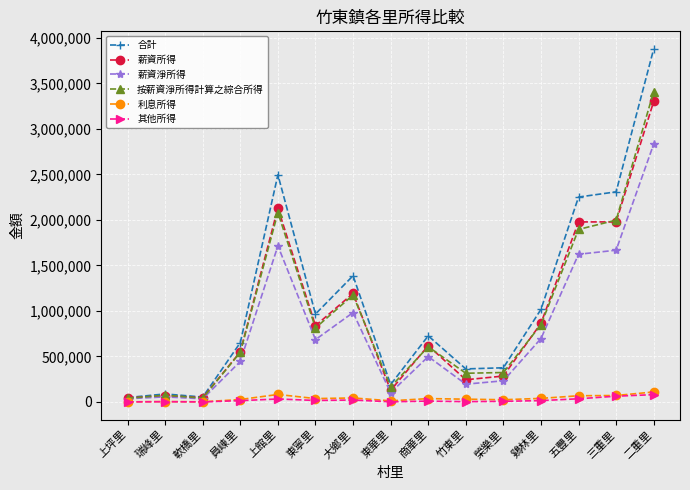

What is the maximum value for 按薪資淨所得計算之綜合所得?

3410431